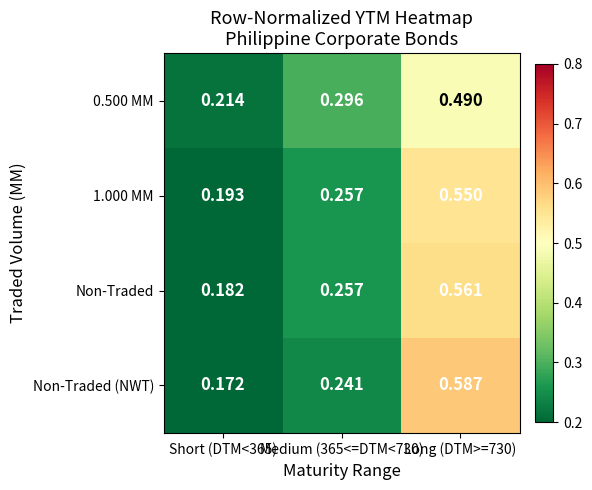

Which series changed the most between Short (DTM<365) and Long (DTM>=730)?

Non-Traded (NWT)